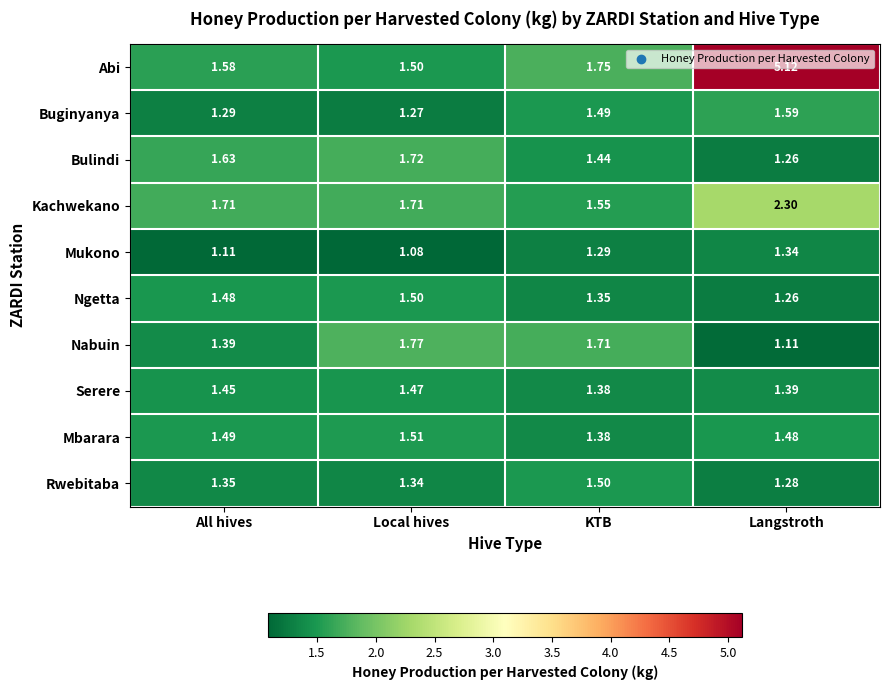

Where is Bulindi nearest to the value 1?

Langstroth